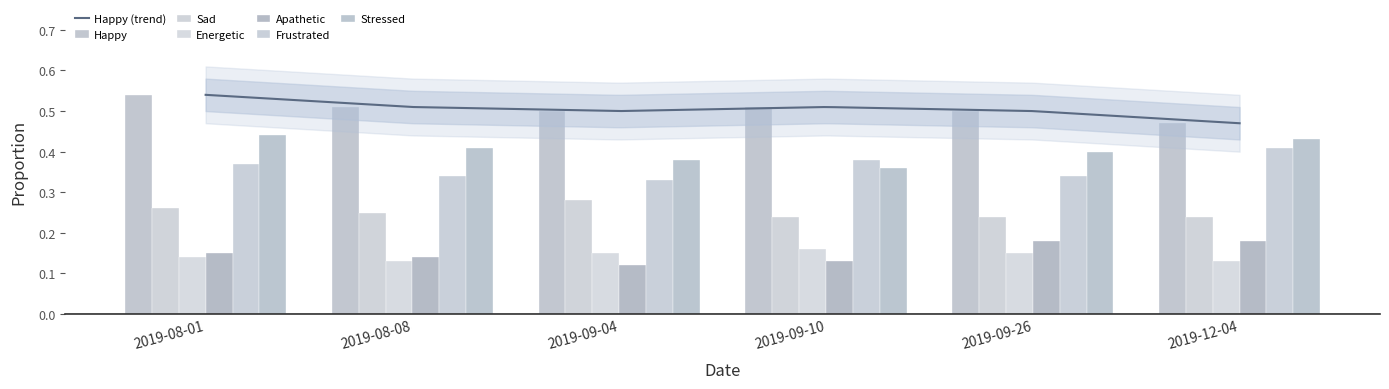

What is the label of the 3rd bar from the right?

2019-09-10